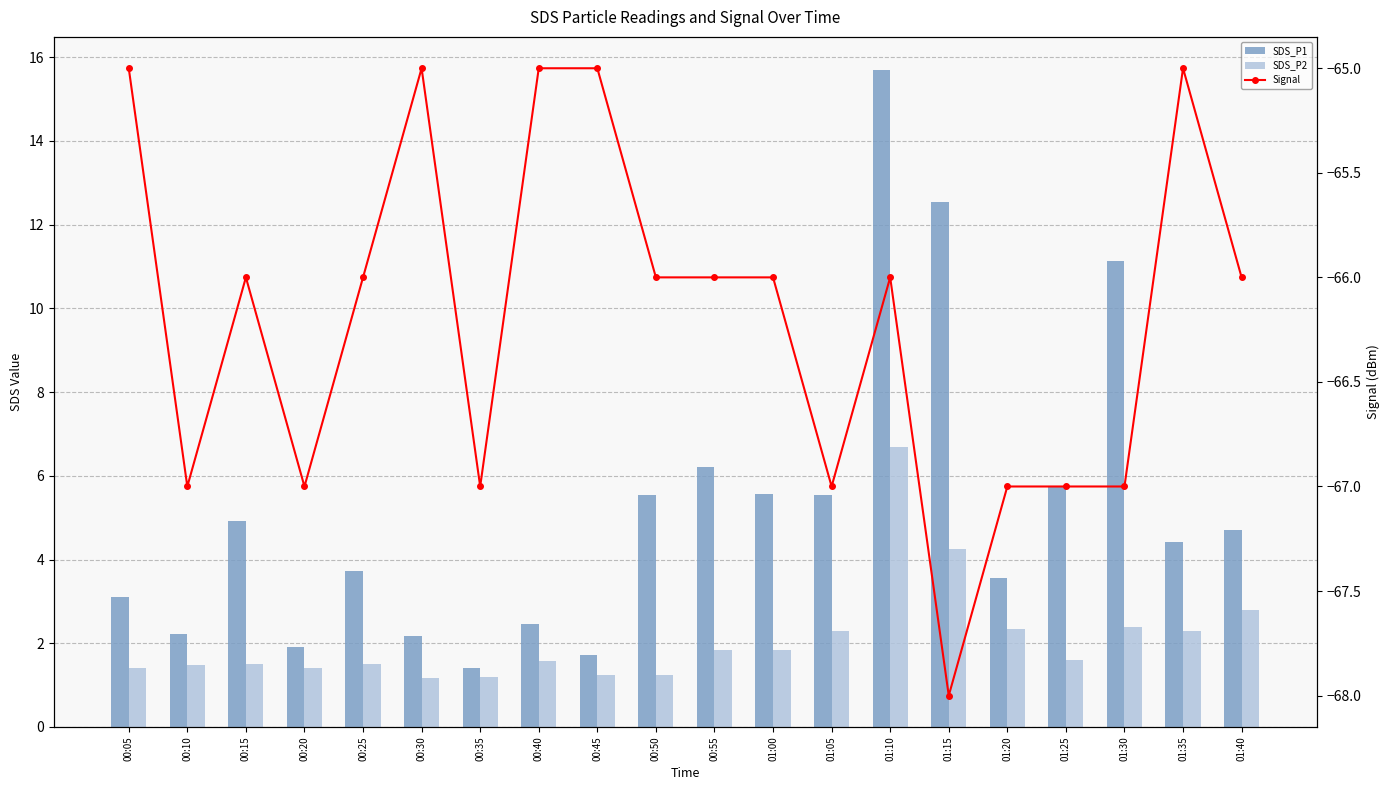

Does the chart contain stacked bars?

No